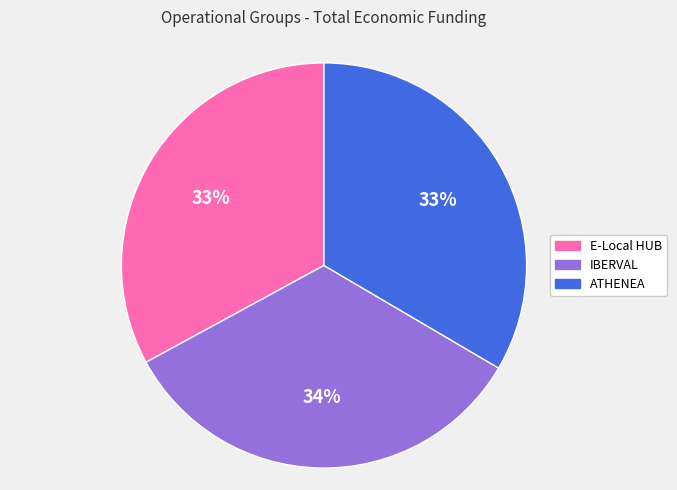

Do ATHENEA and E-Local HUB together represent more than half of the pie?

Yes